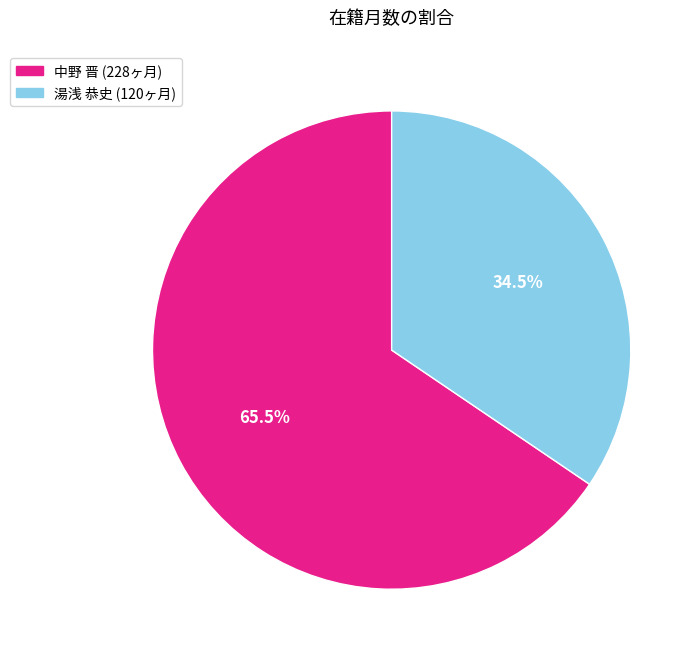

Count the number of slices in the pie.

2